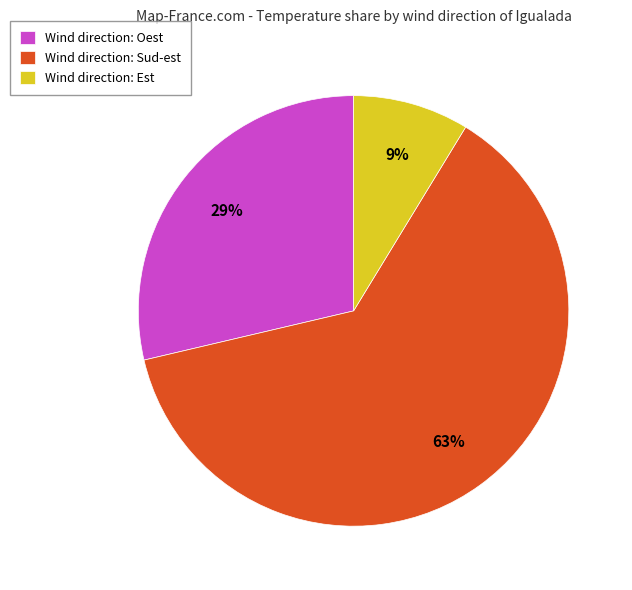

To the nearest percent, what portion does Wind direction: Est represent?

9%